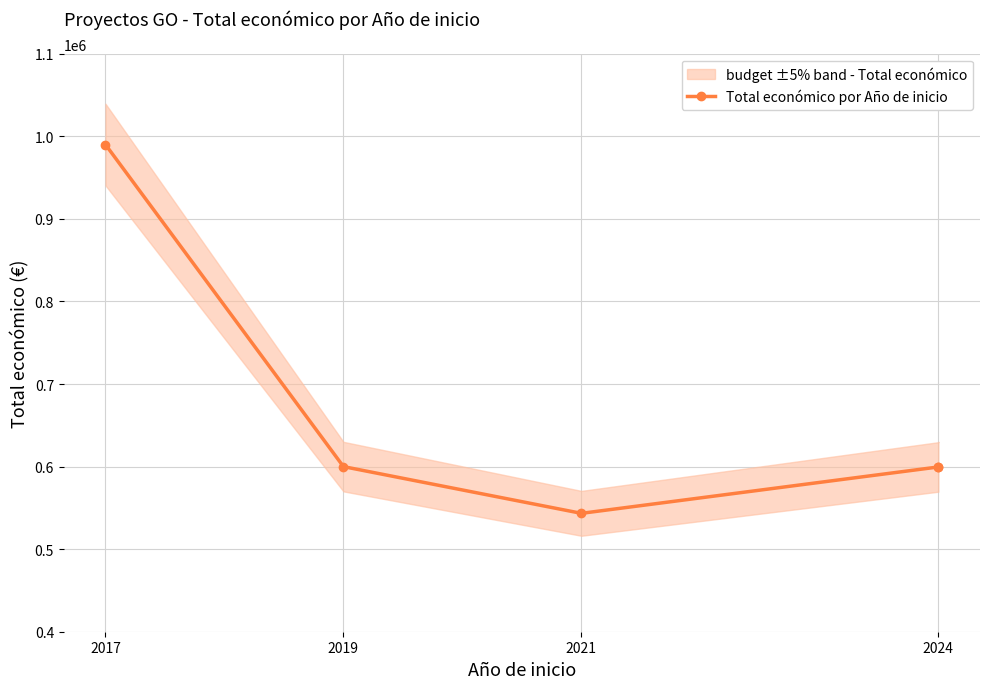

What is the smallest value displayed?

543365